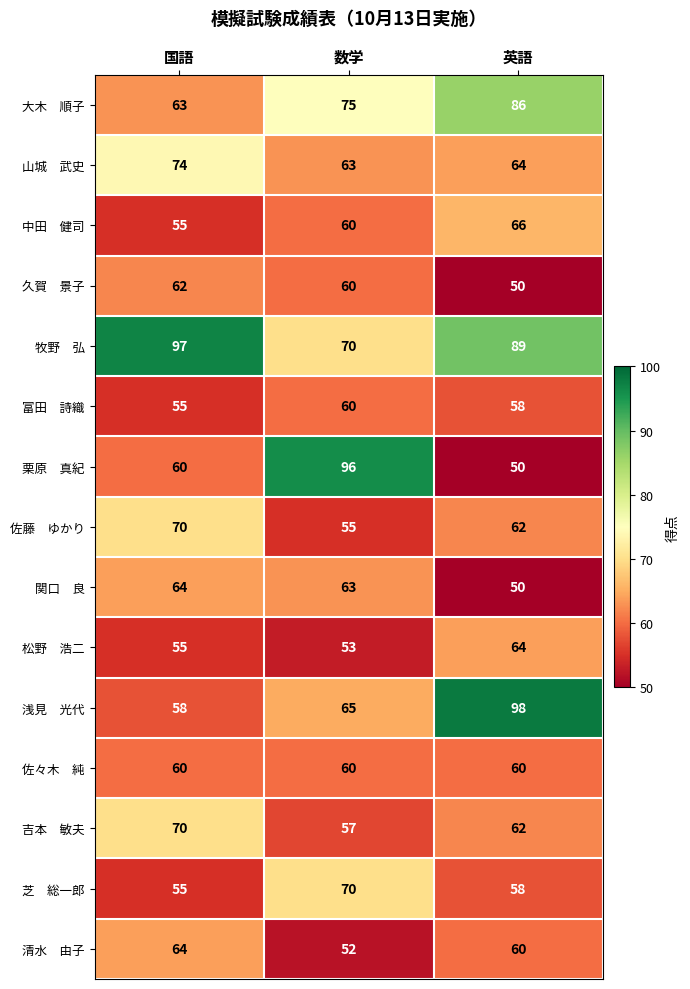

What is the difference between the highest and lowest values at 英語?

48